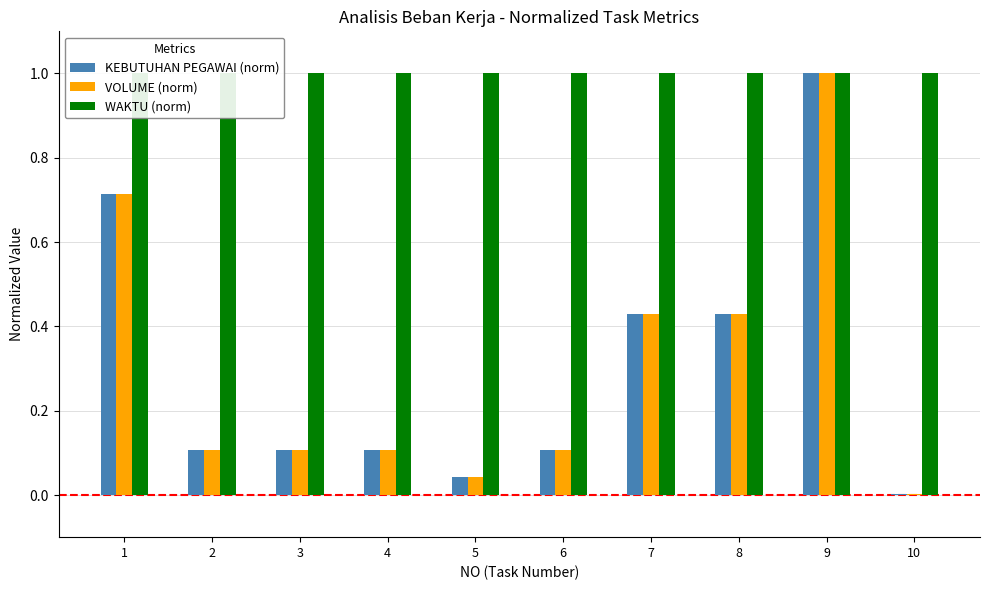

Between 1 and 4, which series saw the biggest shift?

KEBUTUHAN PEGAWAI (norm)